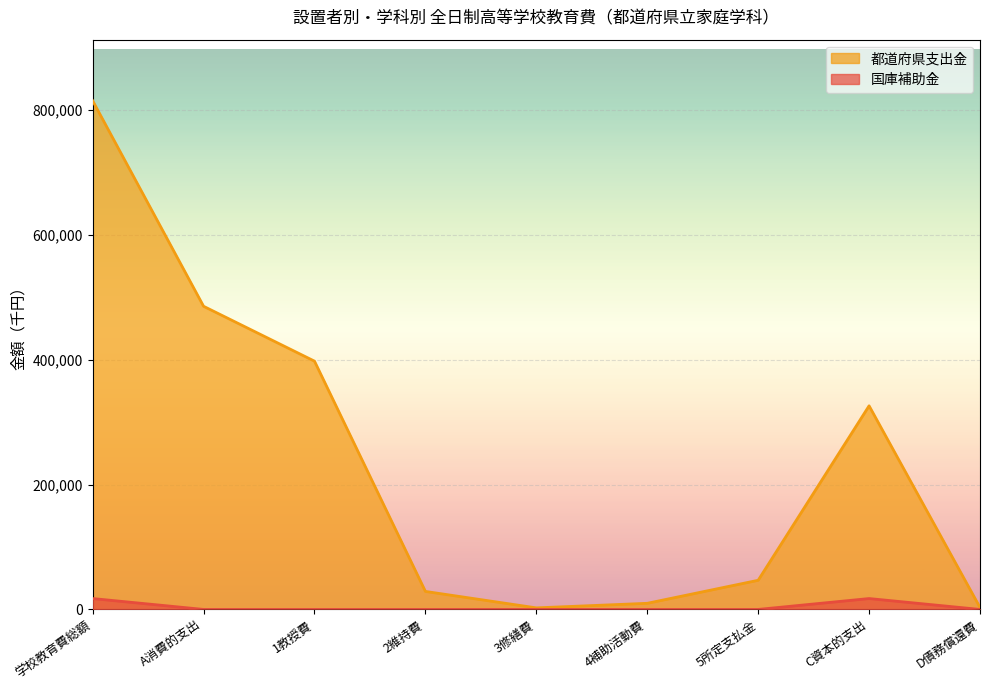

What is the difference between the second highest and minimum values in the 都道府県支出金 series?

483065